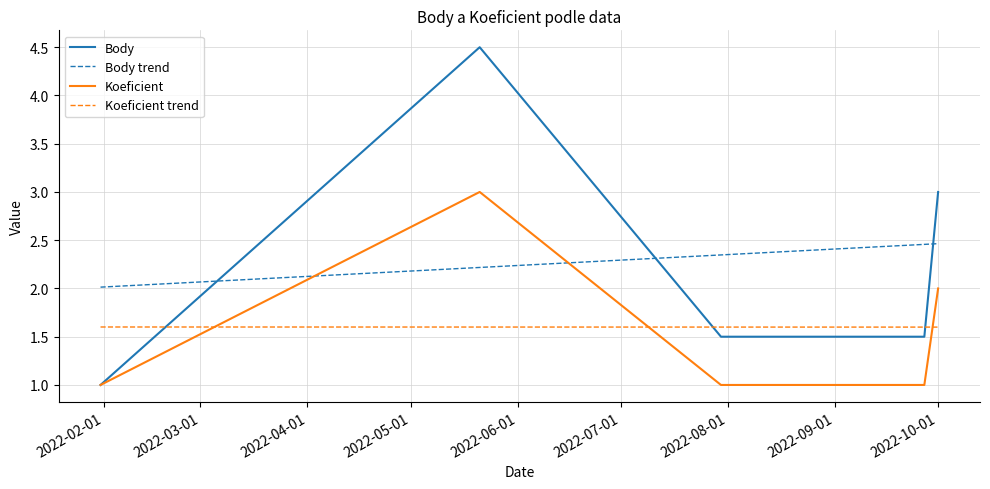

What are all the series names shown in the legend?

Body, Body trend, Koeficient, Koeficient trend